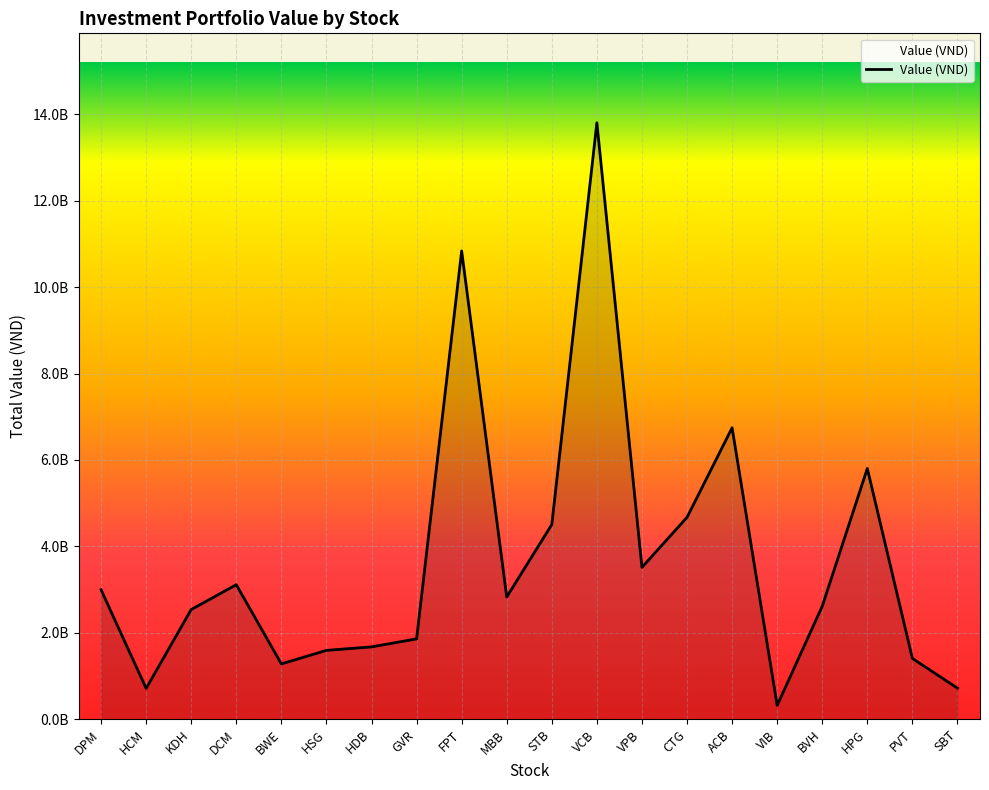

How many interior local valleys (lower than both neighbors) does the data have?

5